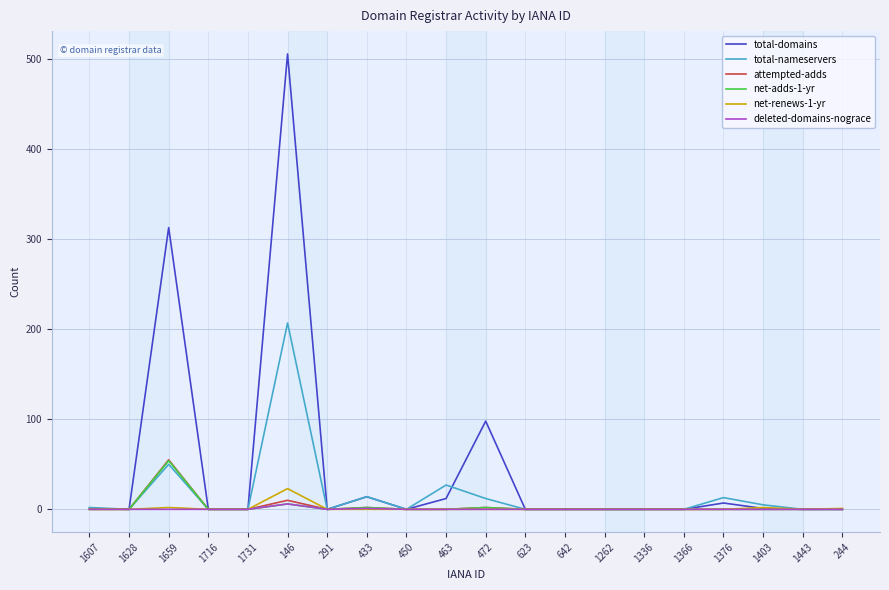

Which category has the highest value across all series?

146